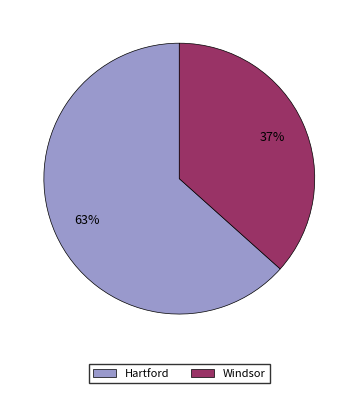

Which slice is the largest?

Hartford